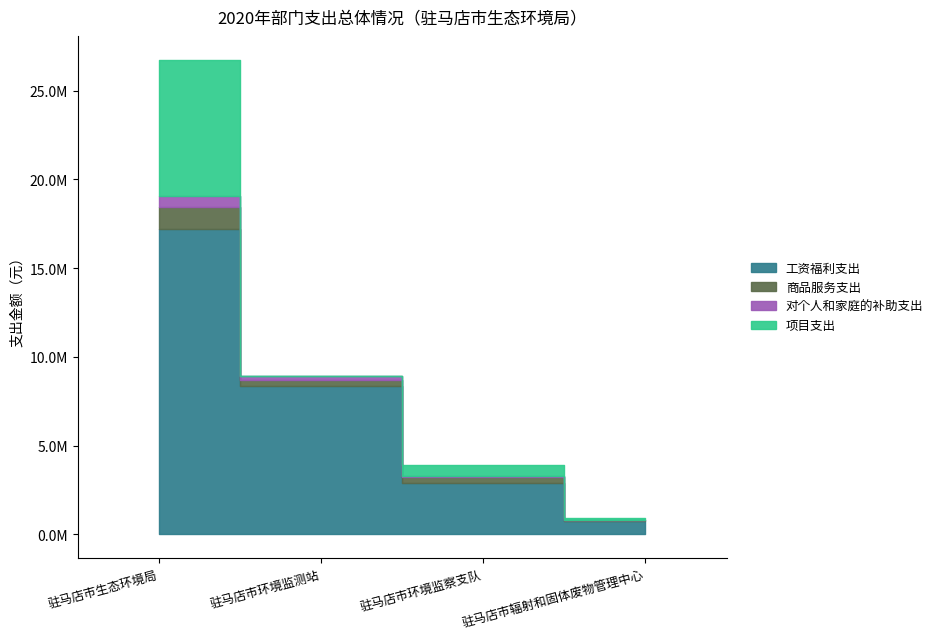

The 商品服务支出 series shows 42133905 at 驻马店市生态环境局. True or false?

False